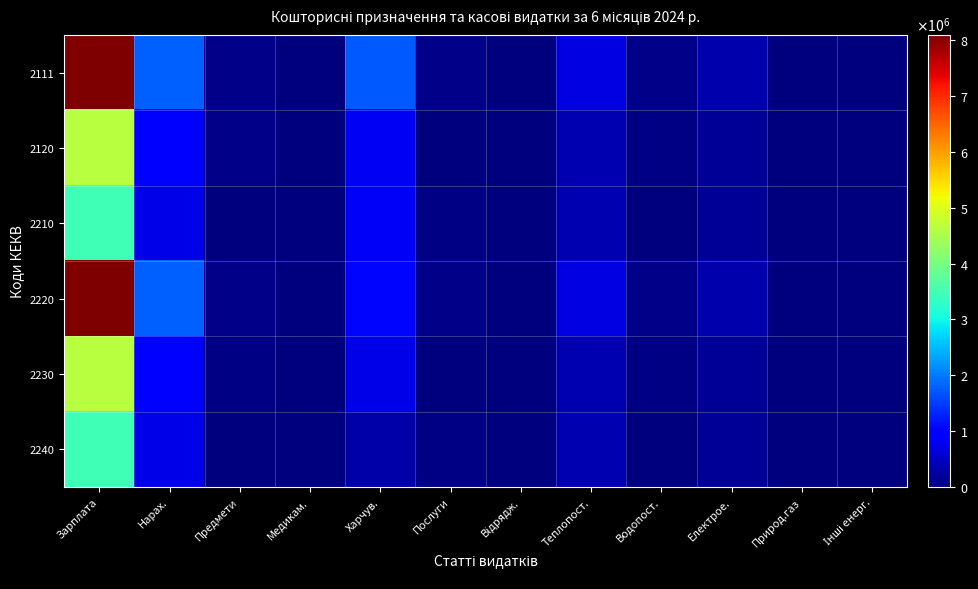

Reading left to right, list all the values displayed in this chart.

2111: Зарплата=8098290.2	Нарах.=1782999.5	Предмети=90128.8	Медикам.=500.0	Харчув.=1713035.0	Послуги=80205.0	Відрядж.=8176.2	Теплопост.=718330.0	Водопост.=74170.0	Електрое.=342300.0	Природ.газ=0.0	Інші енерг.=7850.0
2120: Зарплата=4643913.2	Нарах.=1026930.9	Предмети=70681.8	Медикам.=0.0	Харчув.=844539.5	Послуги=18305.1	Відрядж.=0.0	Теплопост.=366678.1	Водопост.=43353.4	Електрое.=179397.0	Природ.газ=0.0	Інші енерг.=3486.0
2210: Зарплата=3454377.0	Нарах.=756068.6	Предмети=19447.0	Медикам.=500.0	Харчув.=868495.5	Послуги=61899.9	Відрядж.=8176.2	Теплопост.=351651.9	Водопост.=30816.5	Електрое.=162903.0	Природ.газ=0.0	Інші енерг.=4364.0
2220: Зарплата=8098290.2	Нарах.=1782999.5	Предмети=67912.0	Медикам.=500.0	Харчув.=1047985.0	Послуги=80205.0	Відрядж.=8176.2	Теплопост.=718330.0	Водопост.=74170.0	Електрое.=342300.0	Природ.газ=0.0	Інші енерг.=7850.0
2230: Зарплата=4643913.2	Нарах.=1026930.9	Предмети=48465.0	Медикам.=0.0	Харчув.=733316.1	Послуги=18305.1	Відрядж.=0.0	Теплопост.=366678.1	Водопост.=43353.4	Електрое.=179397.0	Природ.газ=0.0	Інші енерг.=3486.0
2240: Зарплата=3454377.0	Нарах.=756068.6	Предмети=19447.0	Медикам.=500.0	Харчув.=314668.9	Послуги=61899.9	Відрядж.=8176.2	Теплопост.=351651.9	Водопост.=30816.5	Електрое.=162903.0	Природ.газ=0.0	Інші енерг.=4364.0